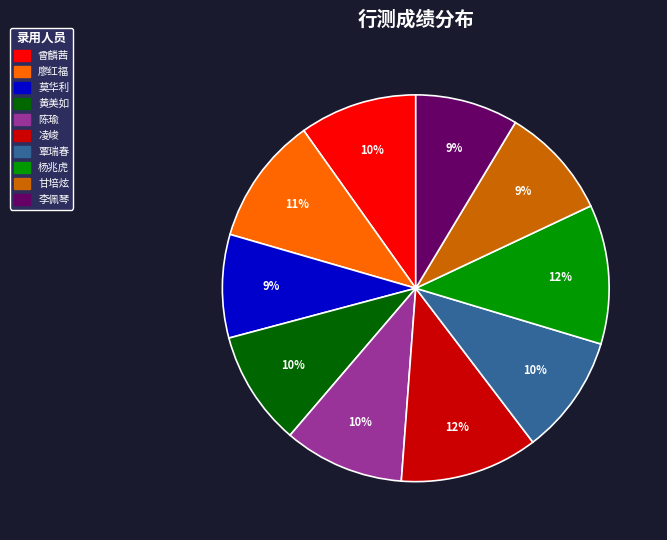

Count the number of slices in the pie.

10